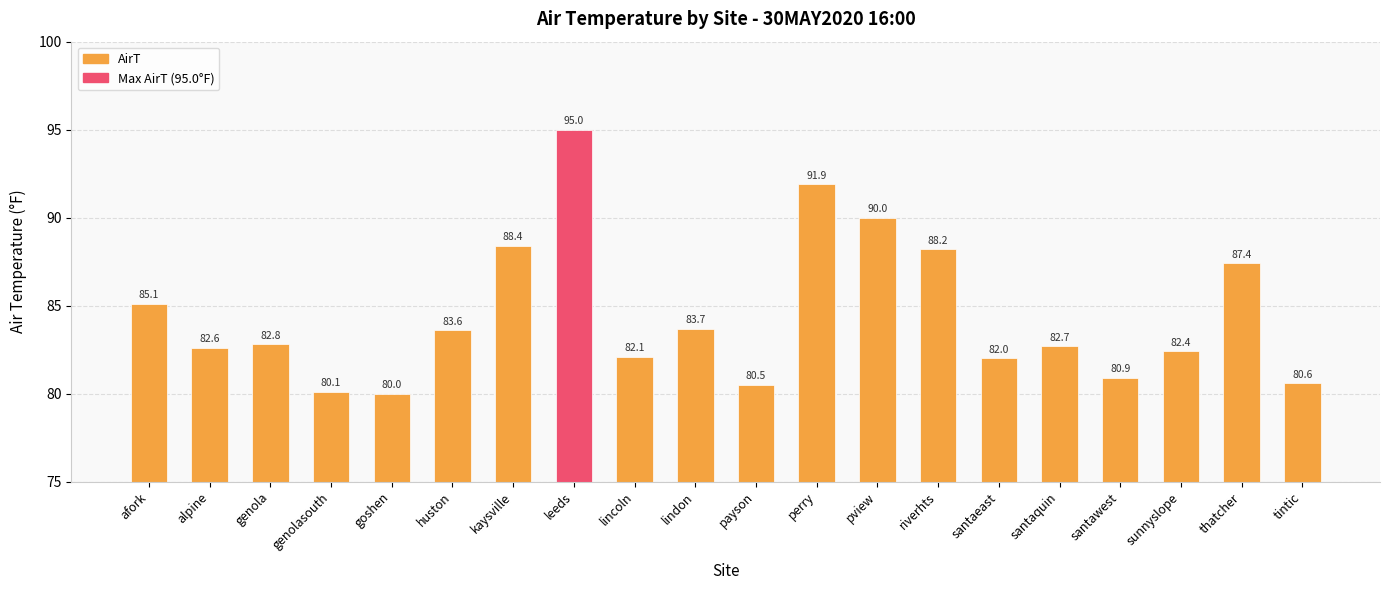

Are the bars horizontal?

No